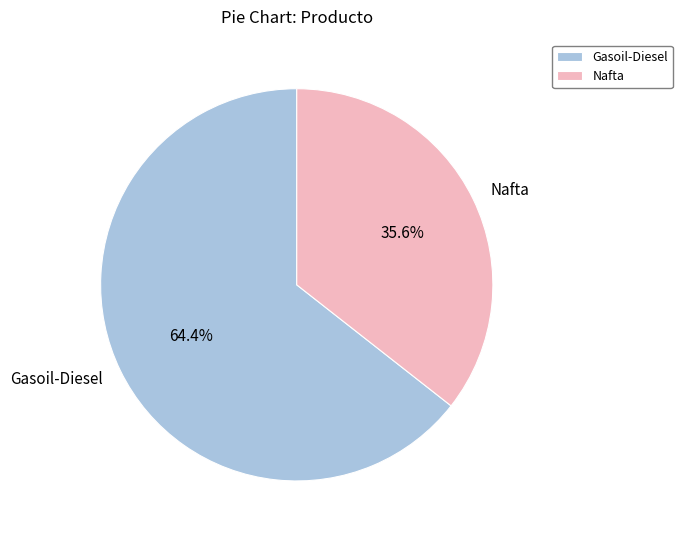

What is the majority slice?

Gasoil-Diesel